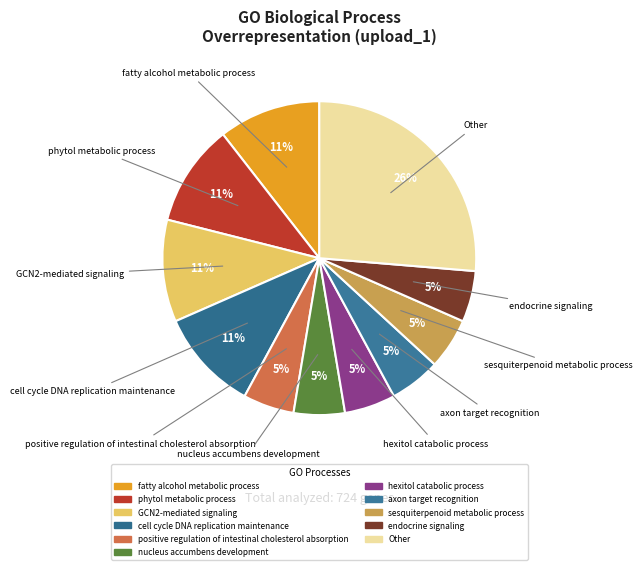

Is there any slice that represents more than half of the pie?

No